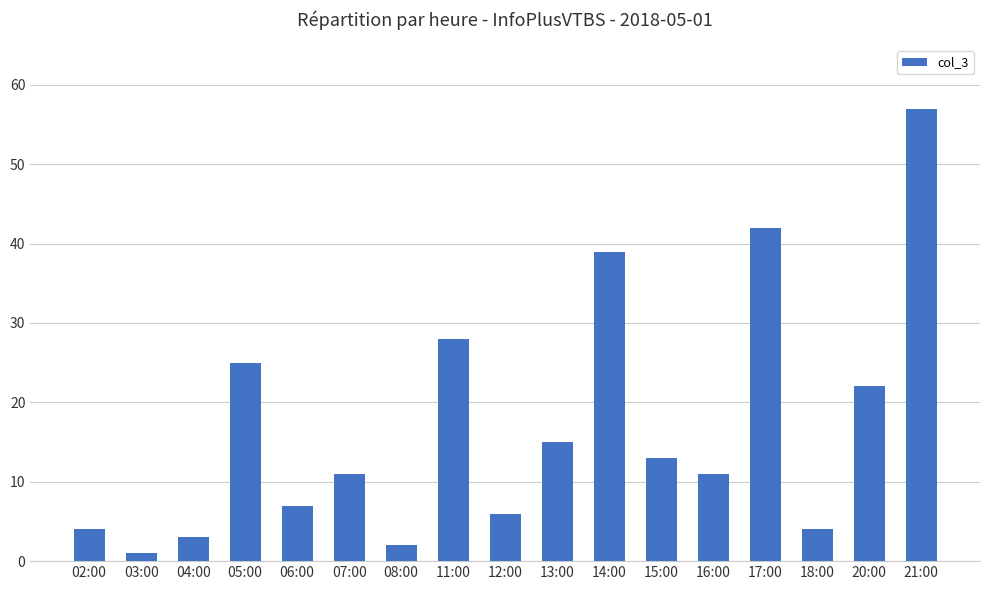

How many distinct data groups are displayed?

1